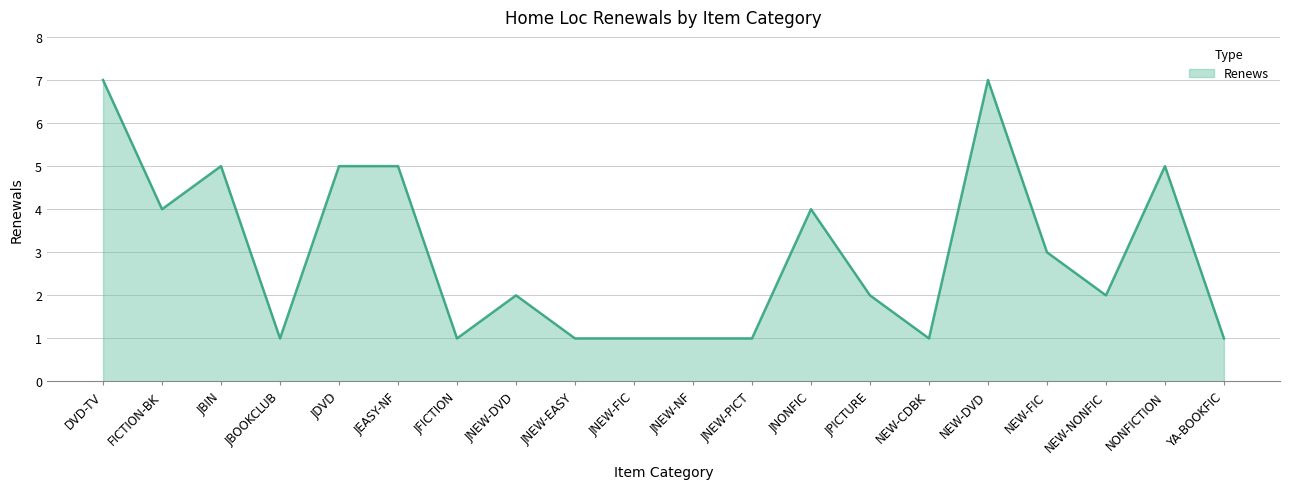

Reading left to right, list all the values displayed in this chart.

DVD-TV=7	FICTION-BK=4	JBIN=5	JBOOKCLUB=1	JDVD=5	JEASY-NF=5	JFICTION=1	JNEW-DVD=2	JNEW-EASY=1	JNEW-FIC=1	JNEW-NF=1	JNEW-PICT=1	JNONFIC=4	JPICTURE=2	NEW-CDBK=1	NEW-DVD=7	NEW-FIC=3	NEW-NONFIC=2	NONFICTION=5	YA-BOOKFIC=1